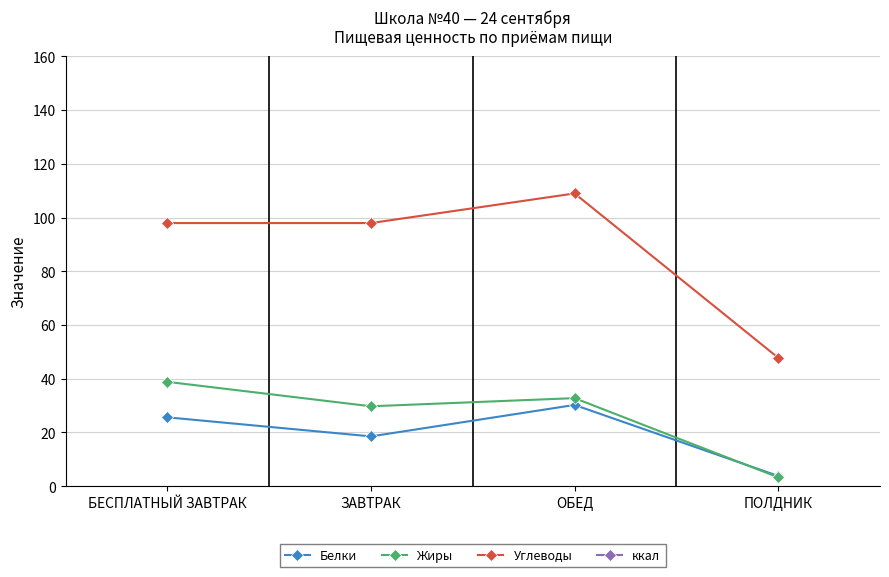

What is the difference between the maximum and minimum values in the Углеводы series?

61.2